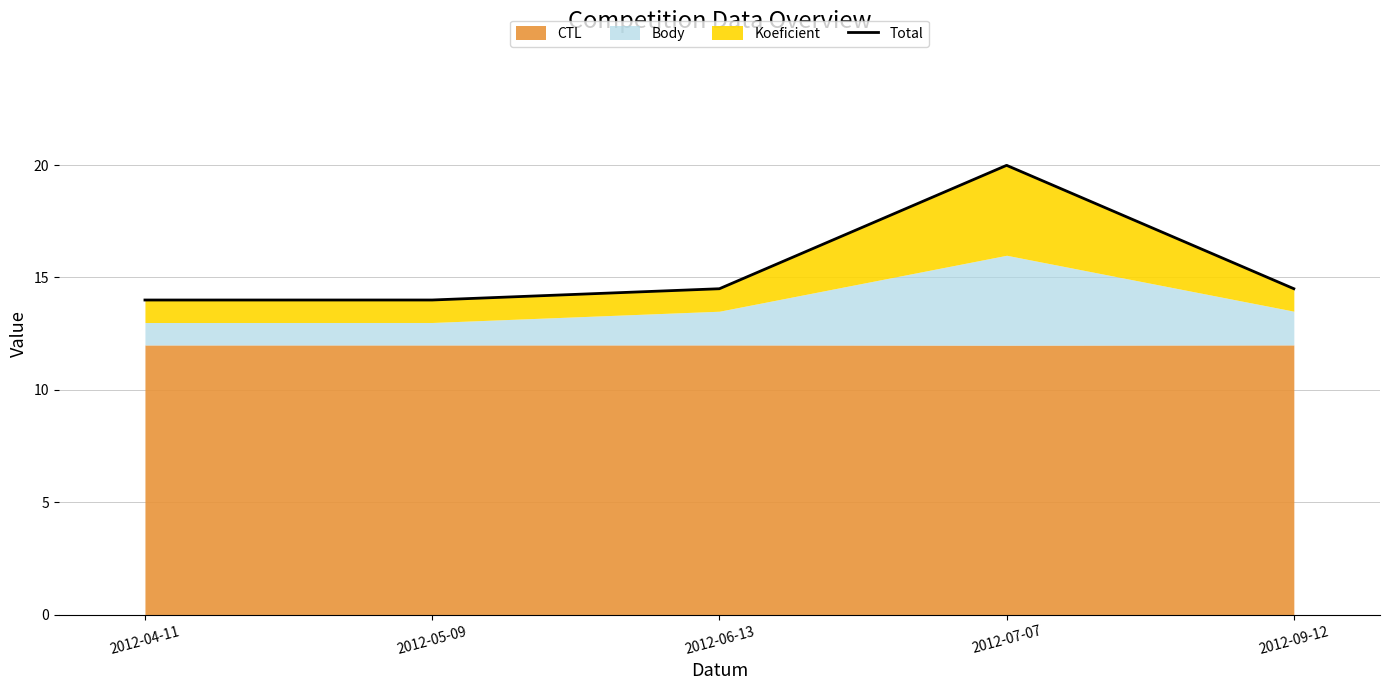

What is the value of the 4th point from the left?

20.0